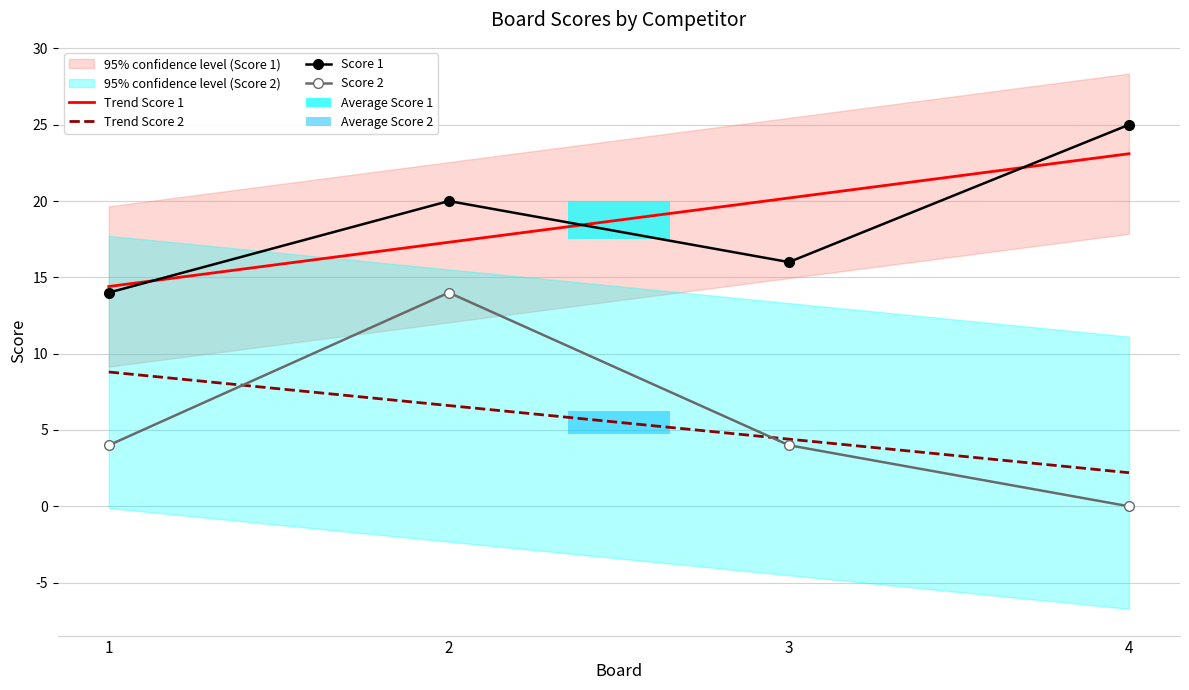

Between 2 and 1, which is larger?

2